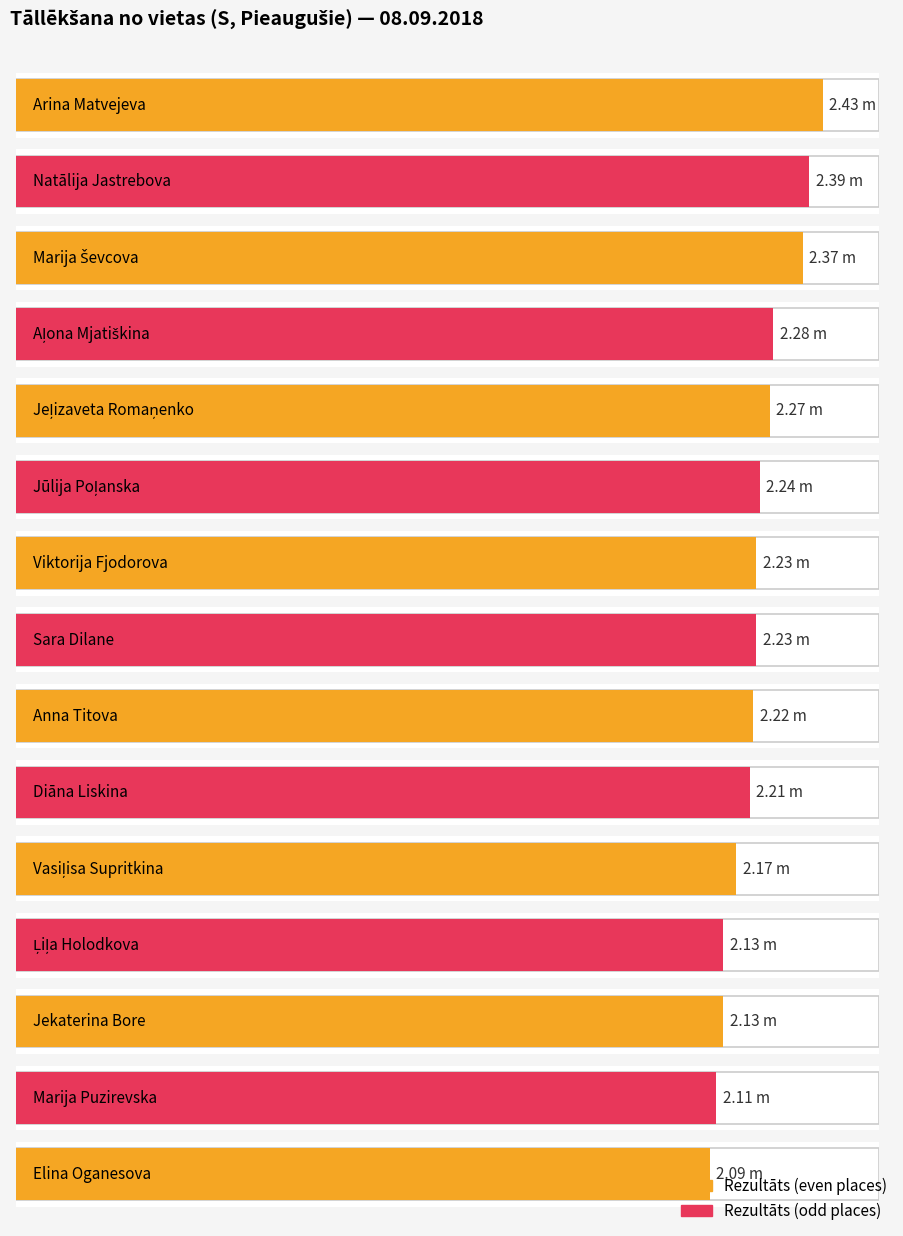

List the labels in order of value, smallest first.

Elina Oganesova, Marija Puzirevska, Ļiļa Holodkova, Jekaterina Bore, Vasiļisa Supritkina, Diāna Liskina, Anna Titova, Viktorija Fjodorova, Sara Dilane, Jūlija Poļanska, Jeļizaveta Romaņenko, Aļona Mjatiškina, Marija Ševcova, Natālija Jastrebova, Arina Matvejeva